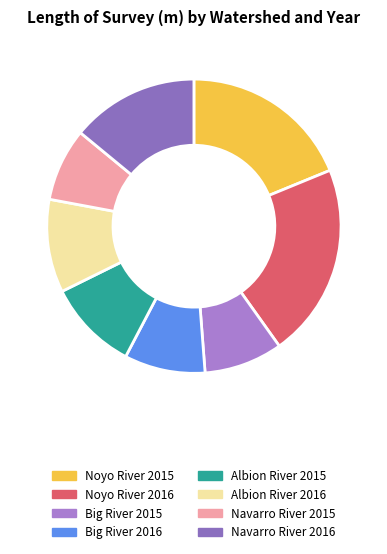

To the nearest percent, what is the average slice percentage?

12%